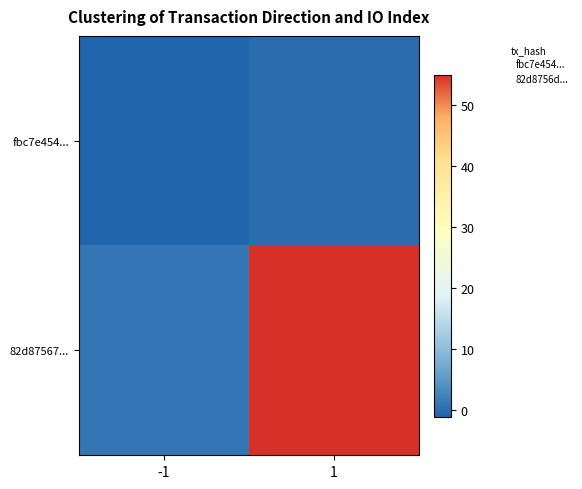

Rank the series at 1 from highest to lowest value.

82d87567..., fbc7e454...